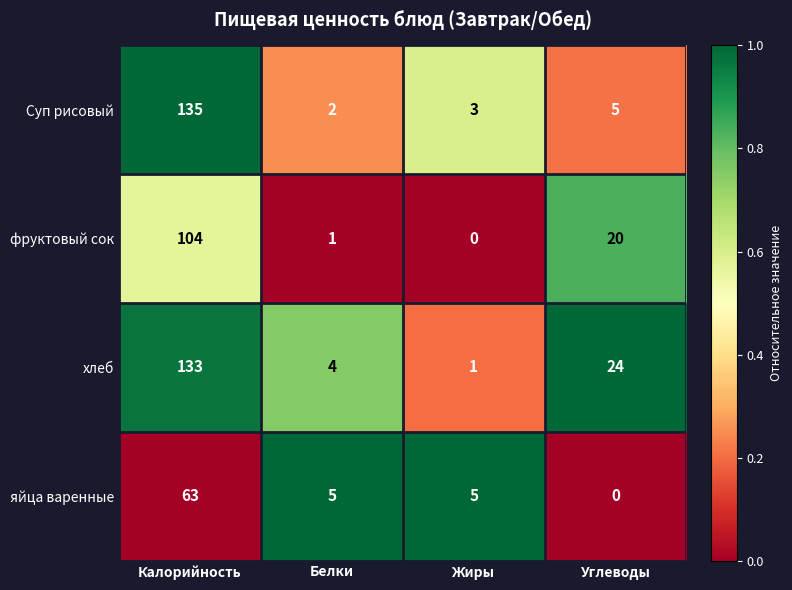

The хлеб series shows 24 at Углеводы. True or false?

True